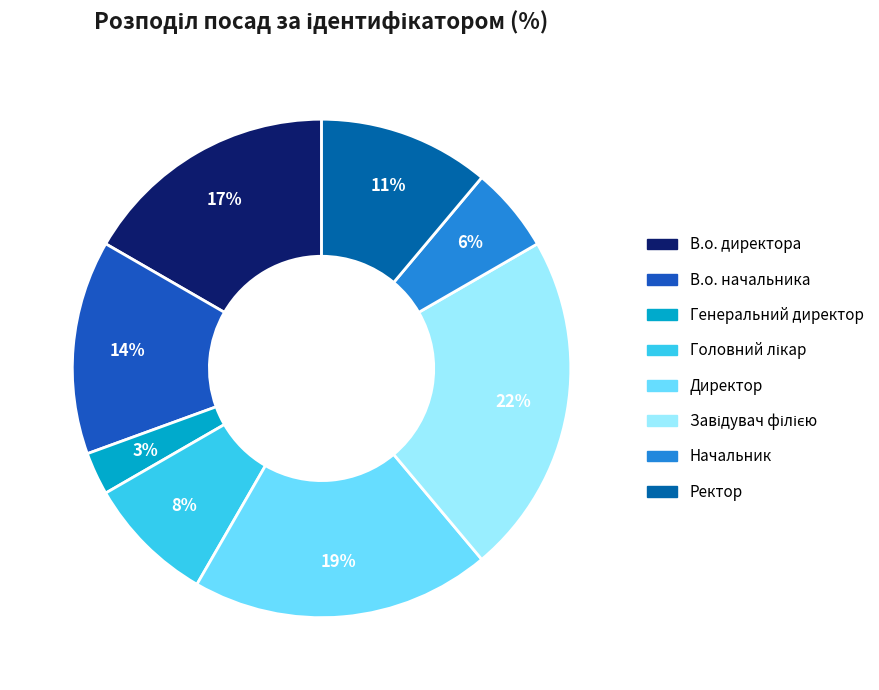

What is the smallest slice in the pie chart?

Генеральний директор